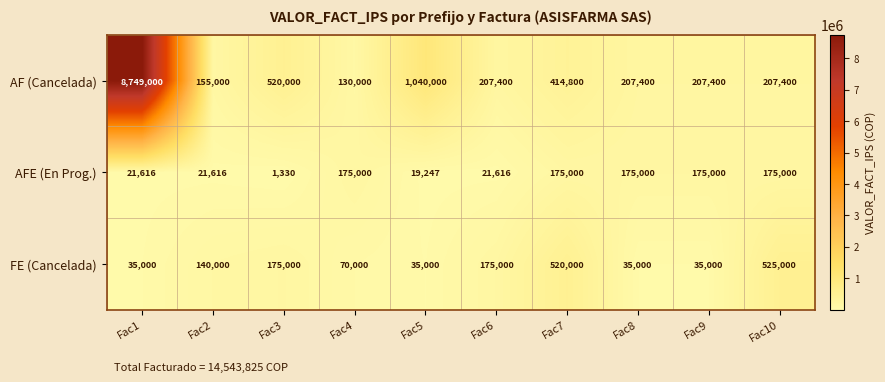

What is the sum of all AF (Cancelada) values?

11838400